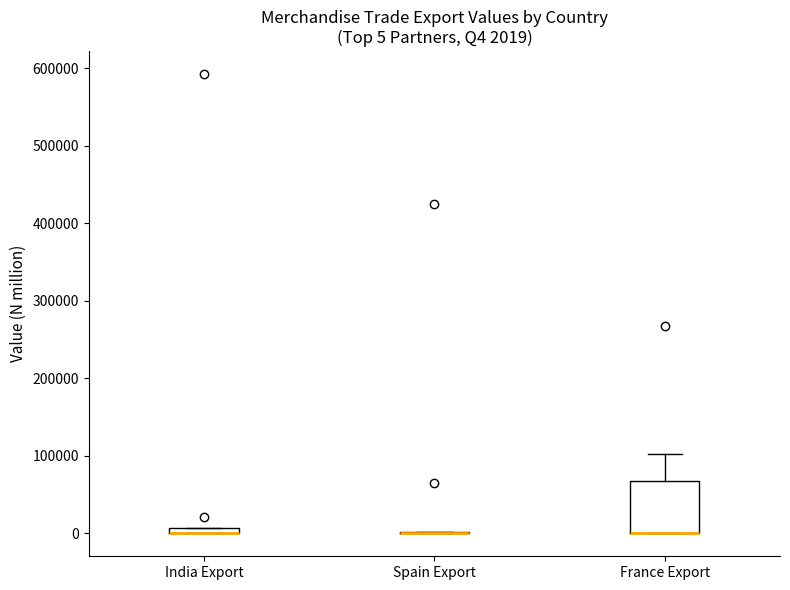

Which box is the tallest, from its lower edge to its upper edge?

France Export